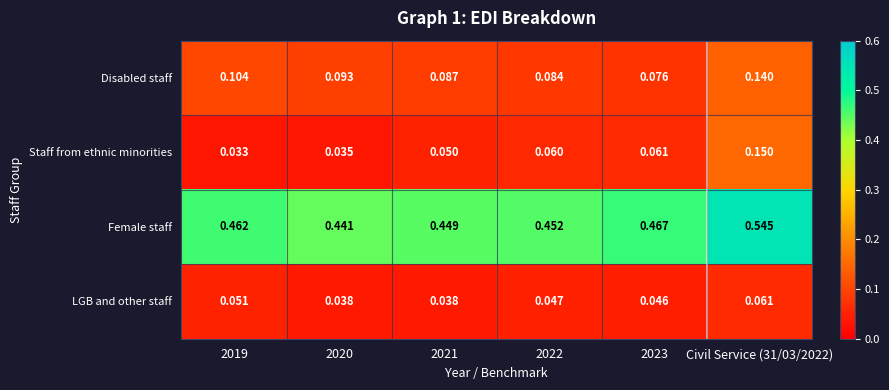

Is the value of Female staff at 2021 greater than the value of Disabled staff at 2020?

Yes